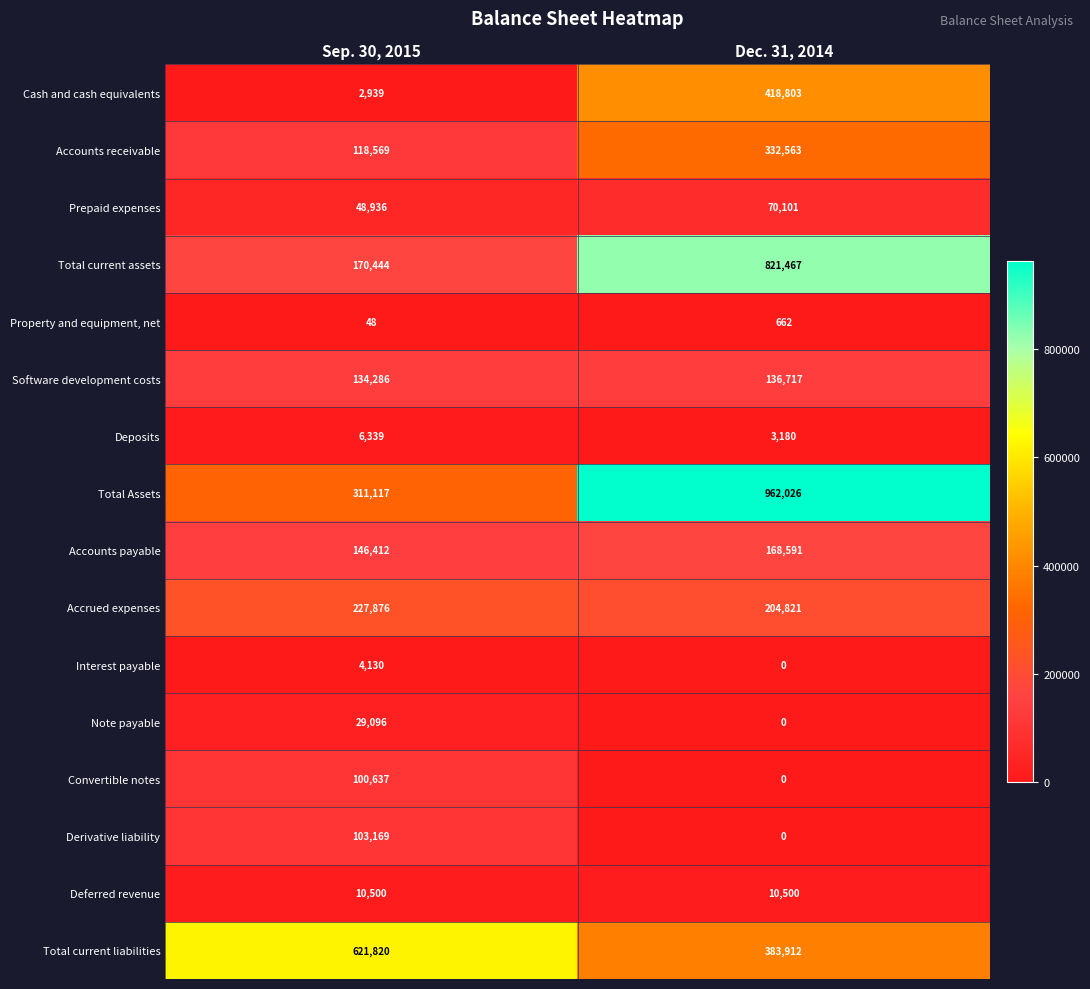

How many values in the Total Assets series are below 962026?

1